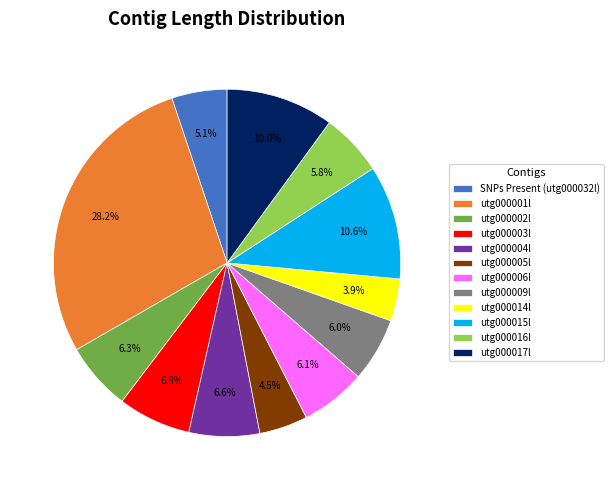

What portion of the pie excludes utg000015l?

89.4%